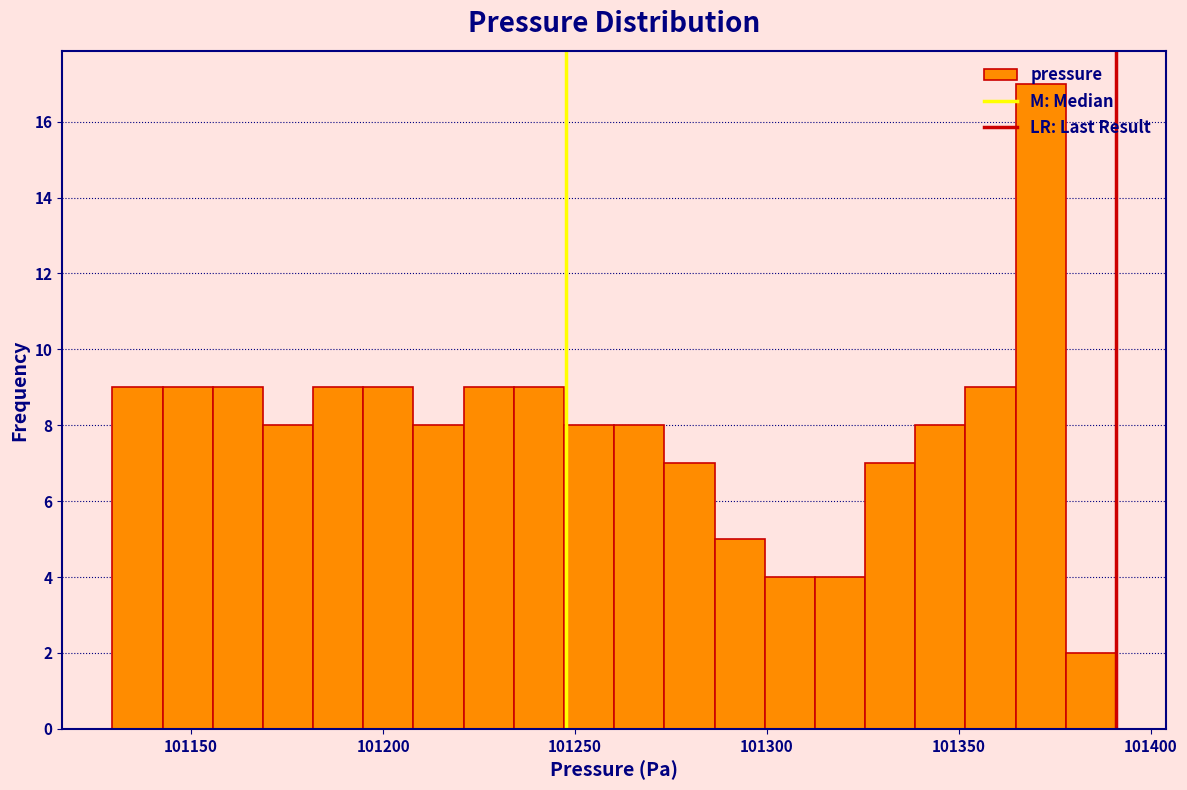

Around what value on the x-axis is the tallest bar? Give the approximate position of its centre, as read against the axis.

101370